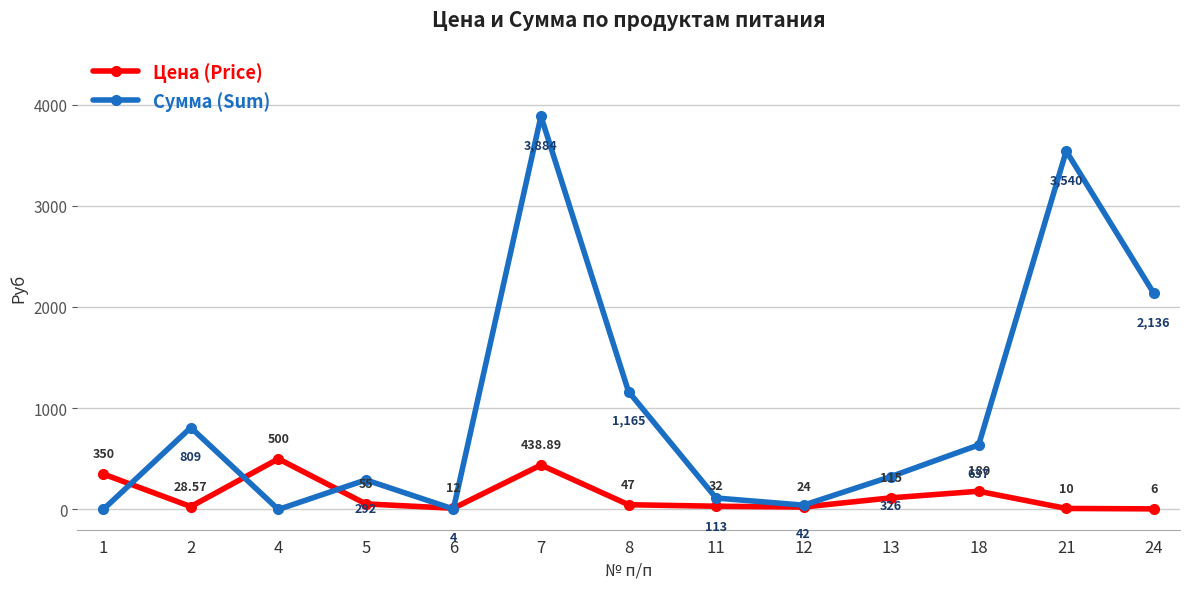

True or false: Цена (Price) has a value of 115.0 at 13.

True